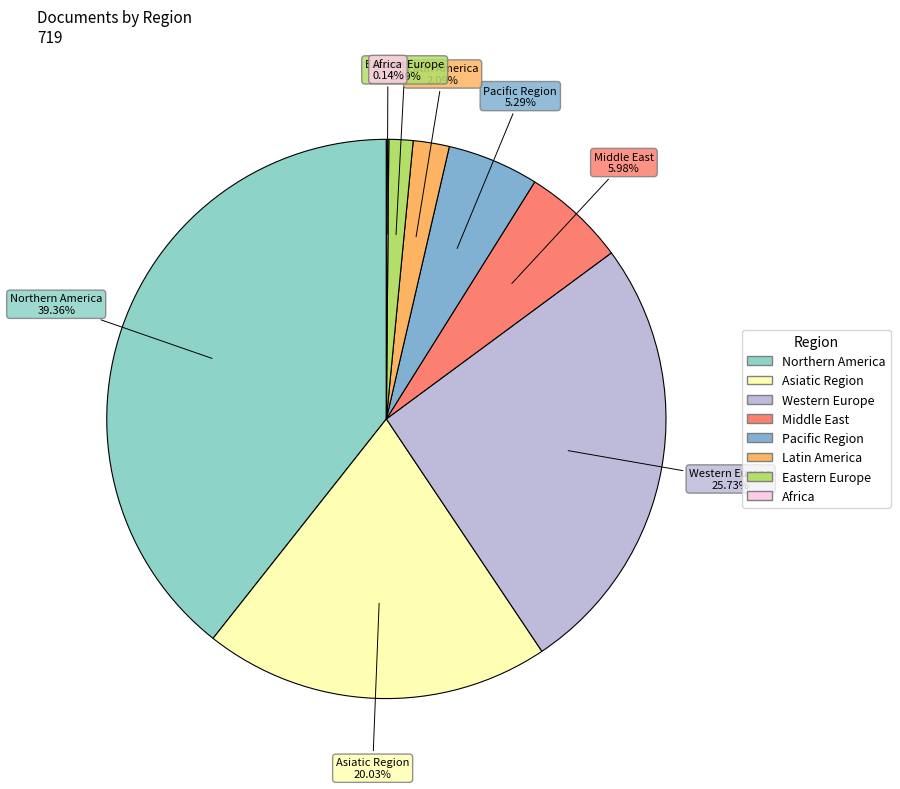

Is Eastern Europe the majority of the pie?

No